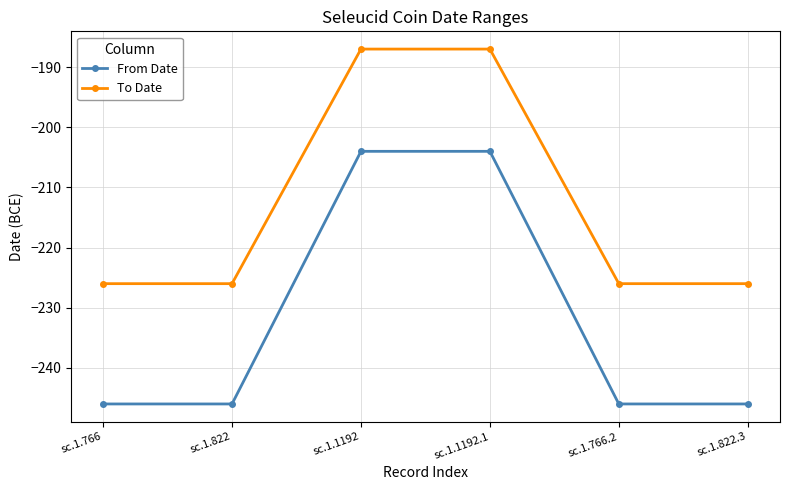

Which series has the largest range (max minus min)?

From Date